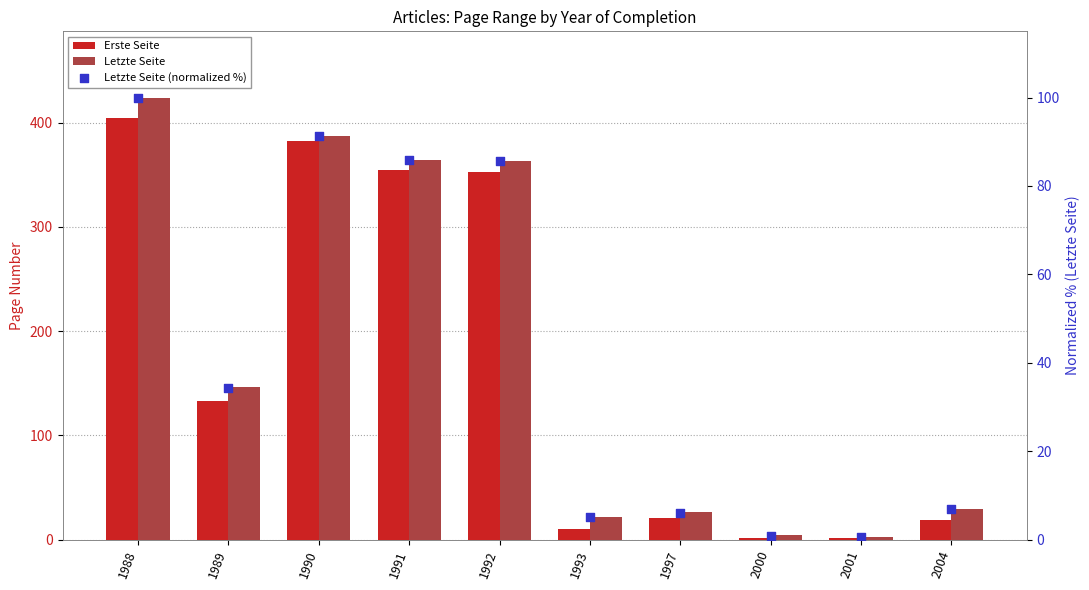

What is the total value across all series at 1991?

804.8